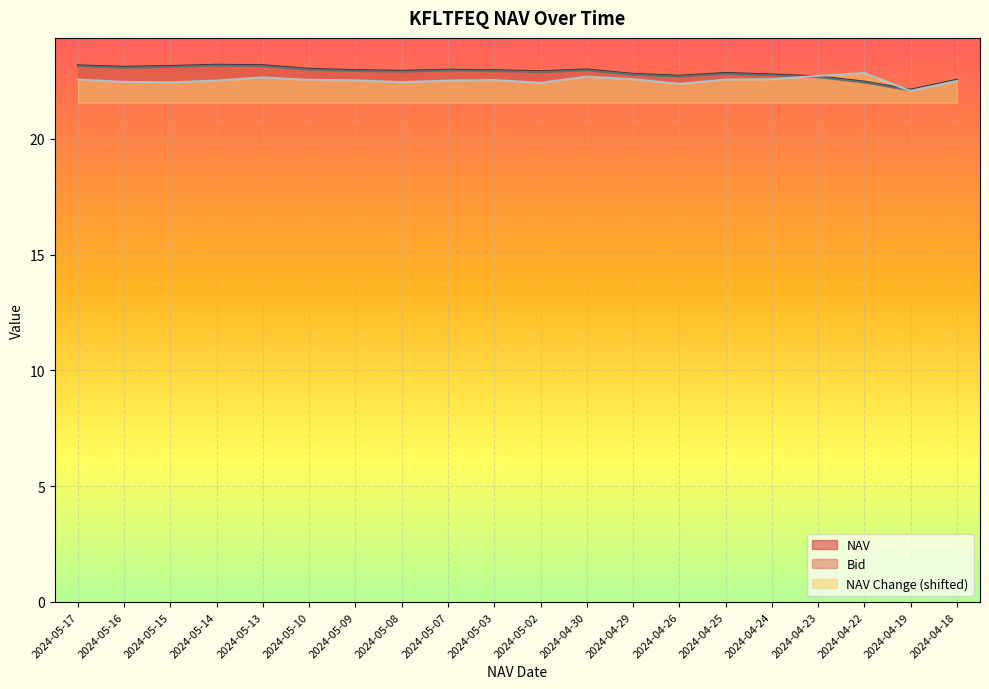

Does the chart display data point markers on the line(s)?

No